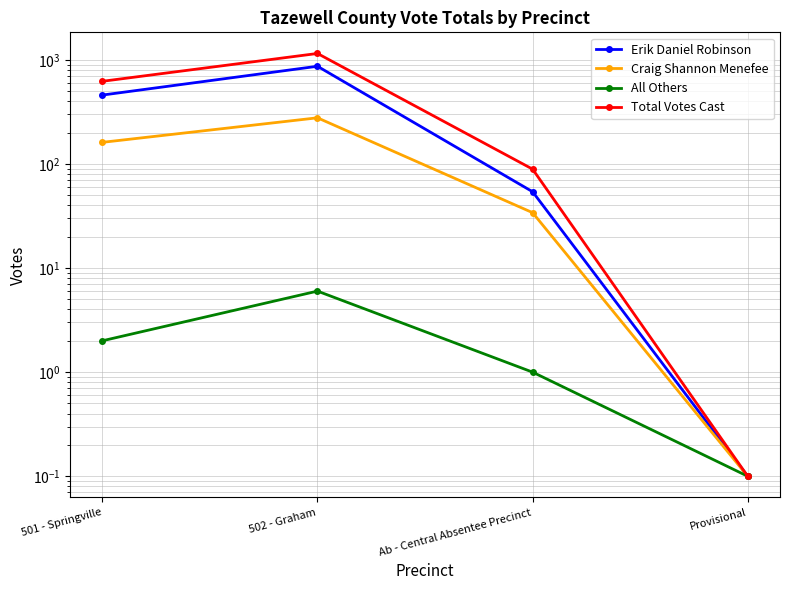

What is the average value of the Erik Daniel Robinson series?

344.5